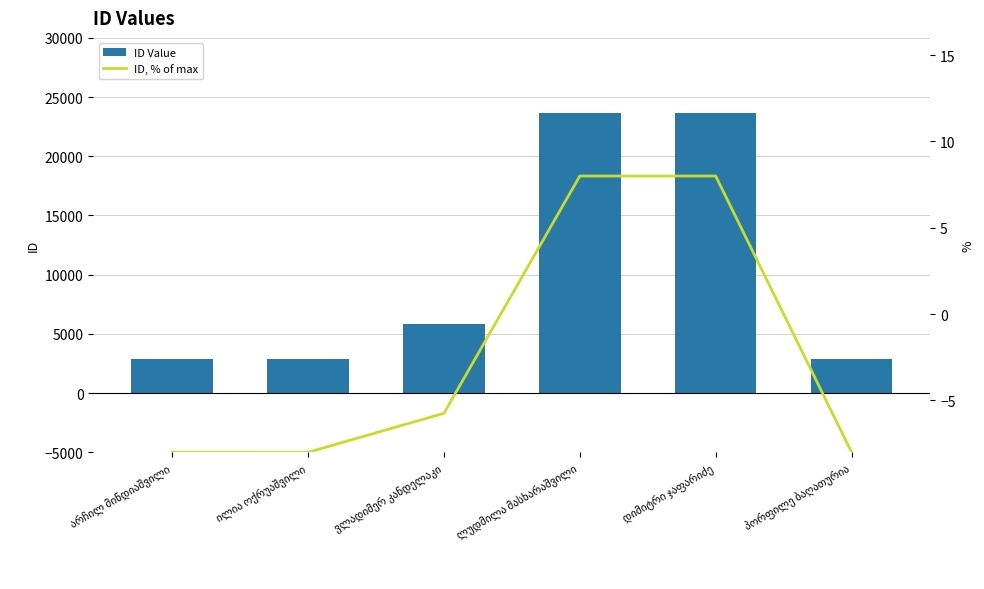

What is the label of the 5th bar from the right?

ილია ოქრუაშვილი